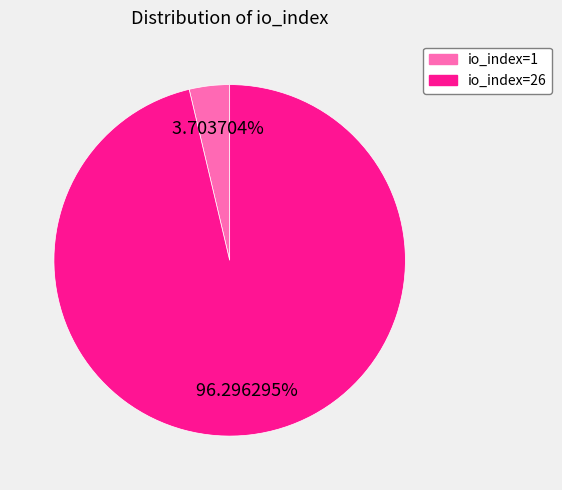

Is there a majority slice in this chart?

Yes